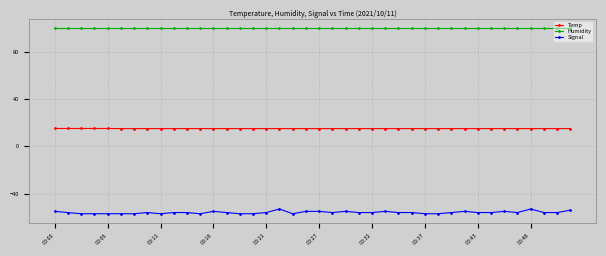

Which series has the widest spread of values?

Signal